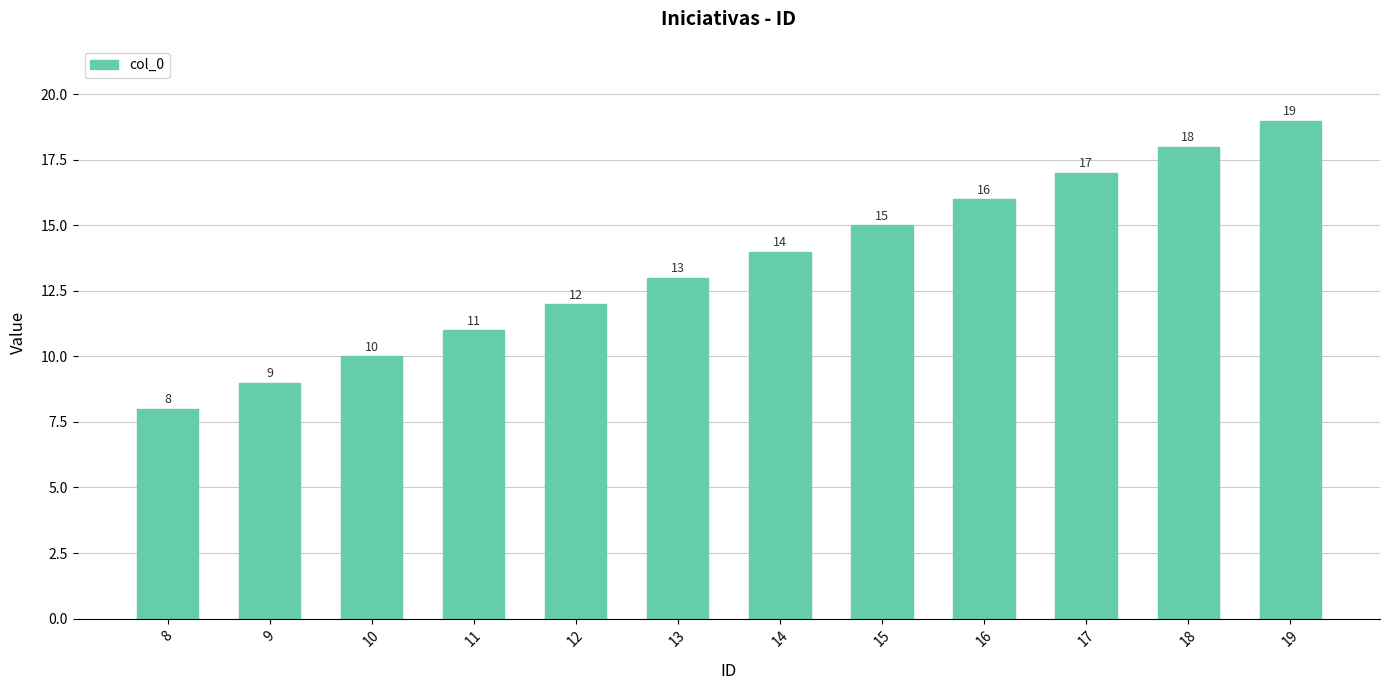

Read the value at 12, to the nearest 5.

10